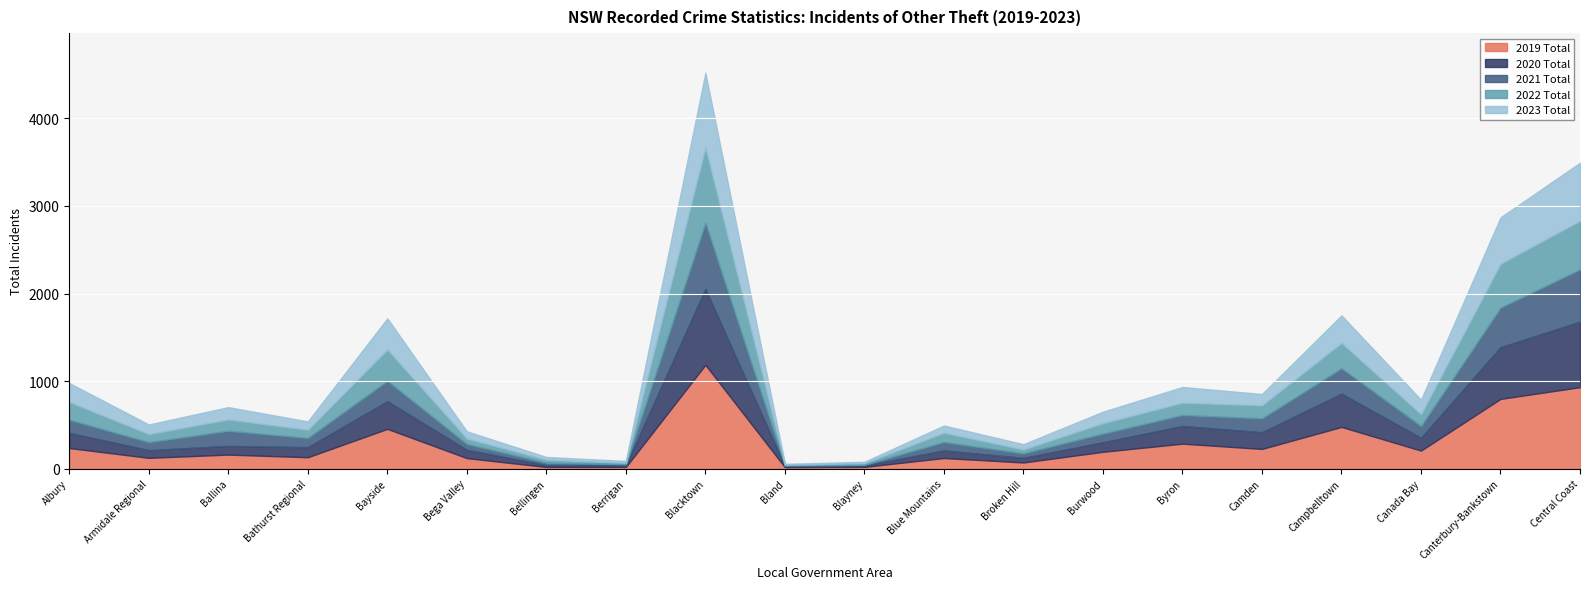

Is the value of 2023 Total at Berrigan greater than the value of 2019 Total at Burwood?

No